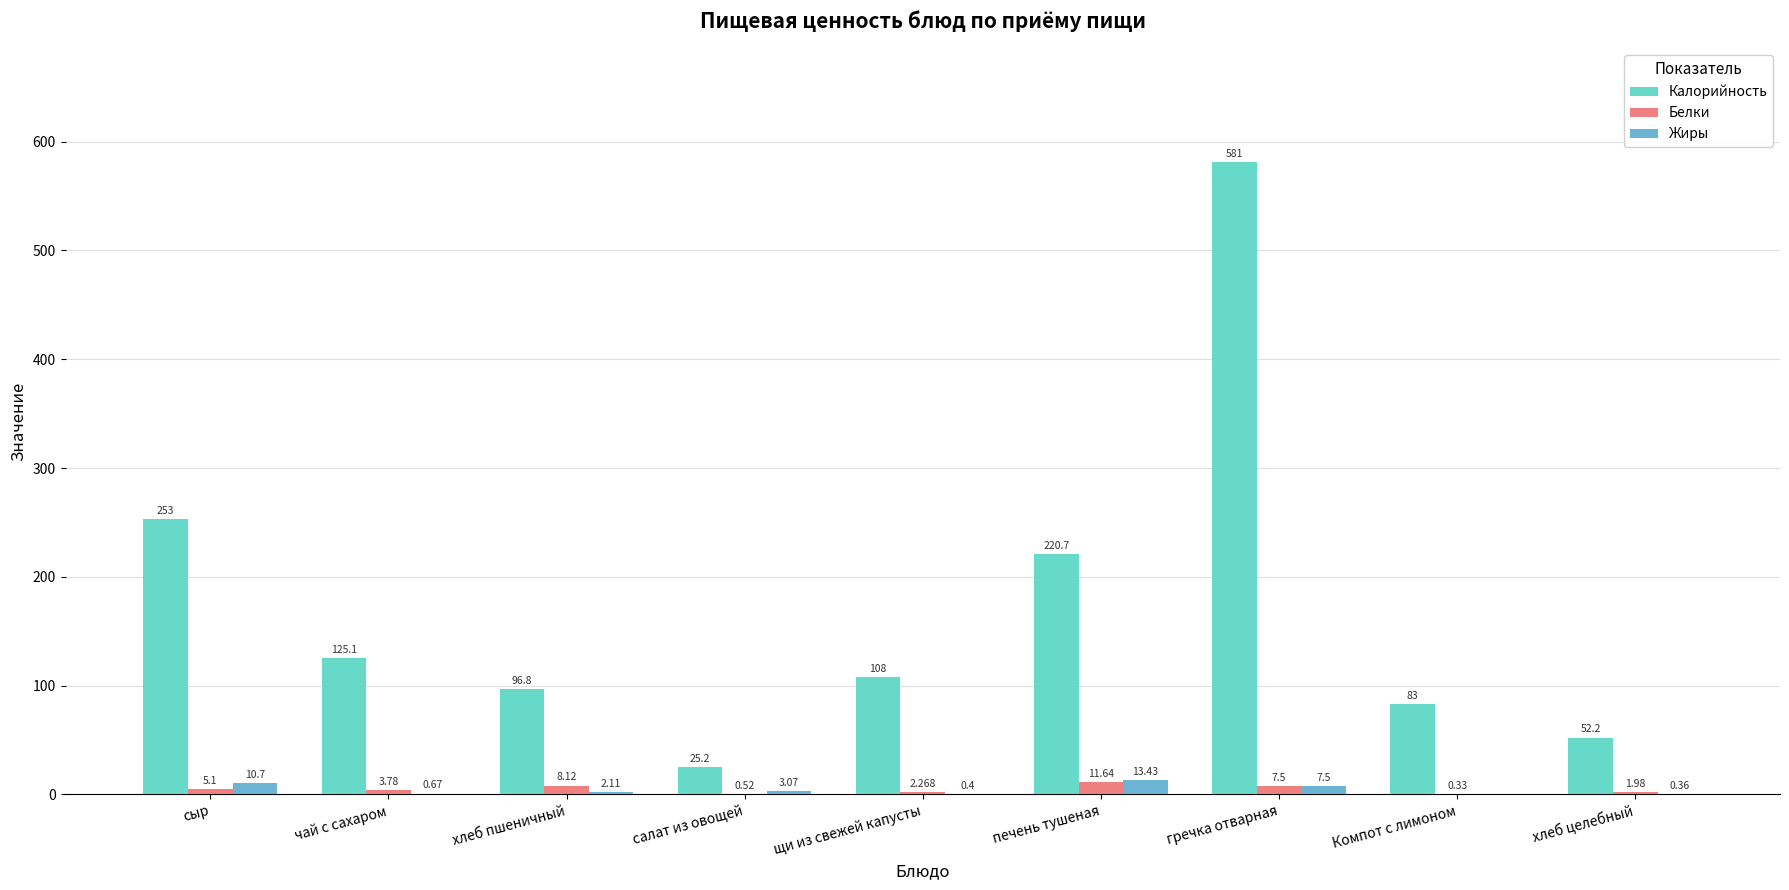

What is the sum of the Белки values at сыр and Компот с лимоном?

5.4